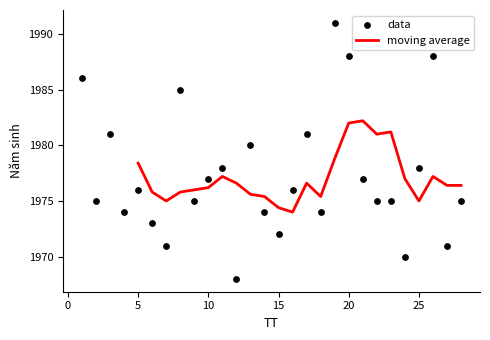

Which has a higher value, 7 or 22?

22